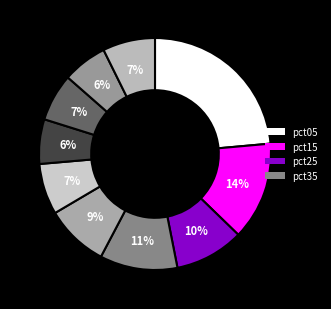

How many segments does this pie chart have?

10